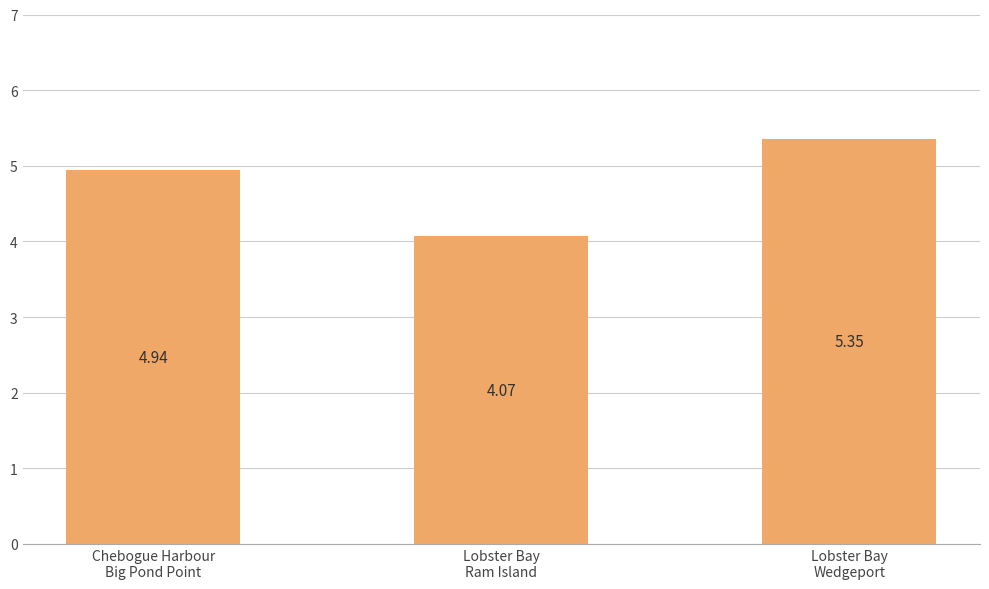

What is the sum of all values?

14.4